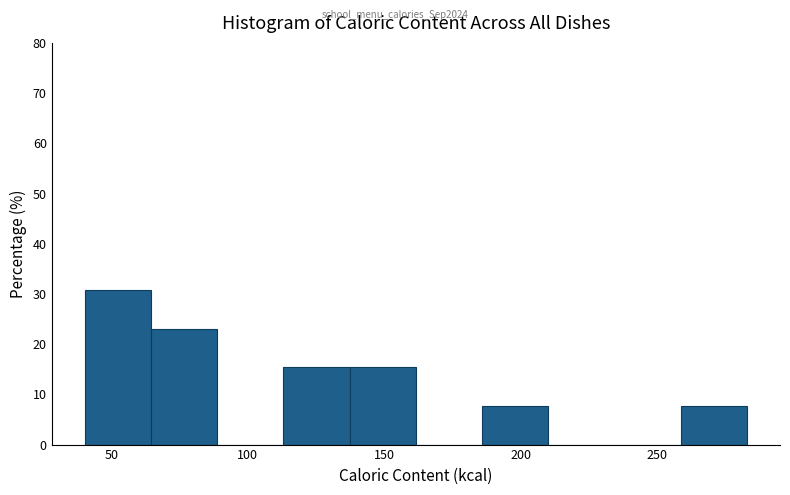

Over which range of the x-axis is the bar tallest?

40 to 65